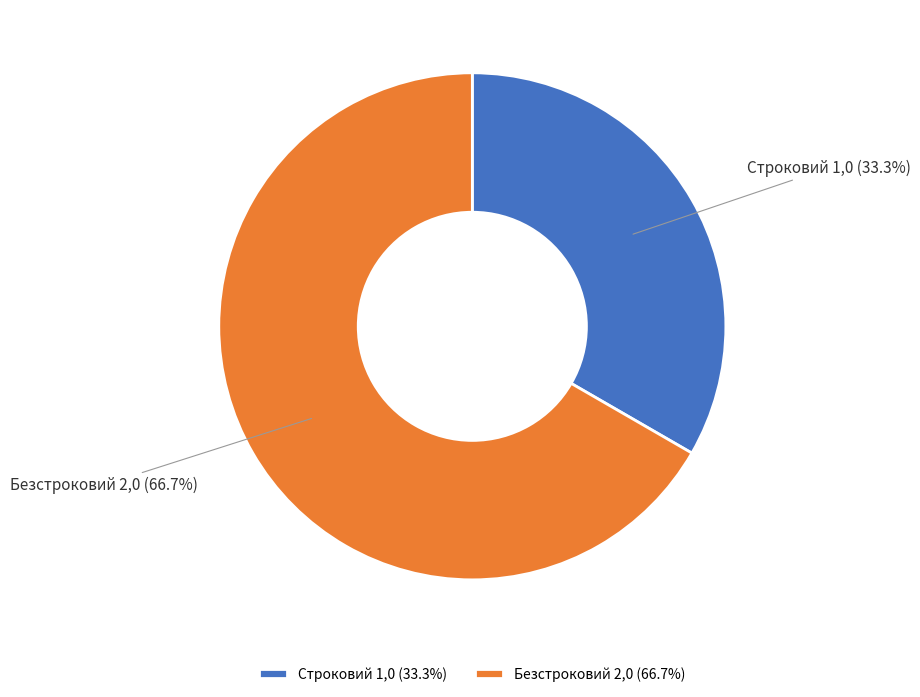

How many slices are in this pie chart?

2